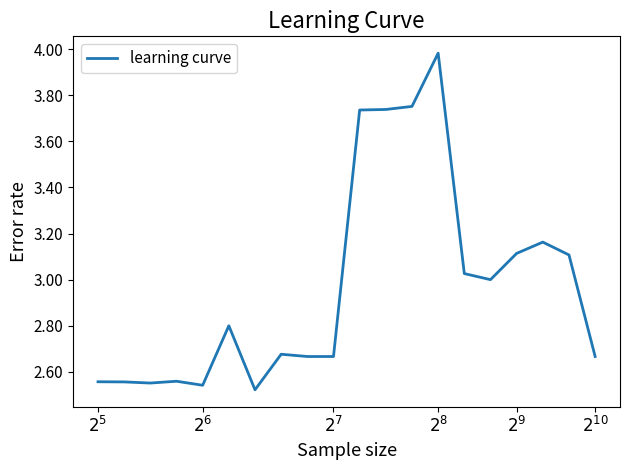

What is the difference between the maximum and minimum values?

1.5